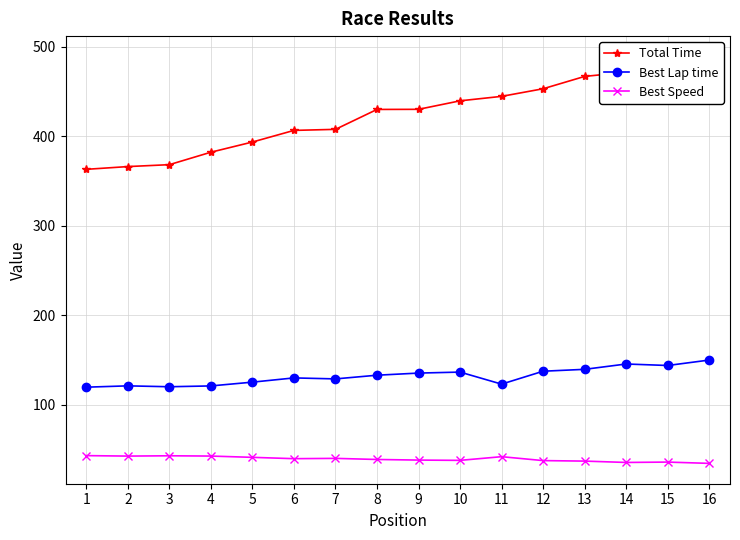

True or false: Best Speed and Total Time intersect in this chart.

False